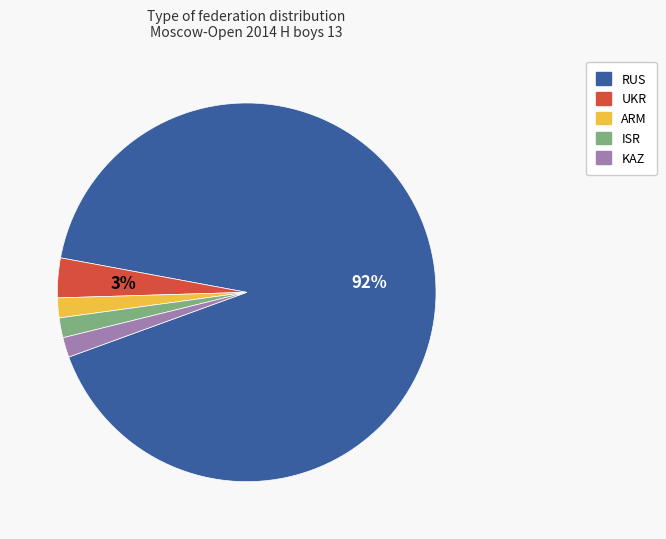

How many segments does this pie chart have?

5